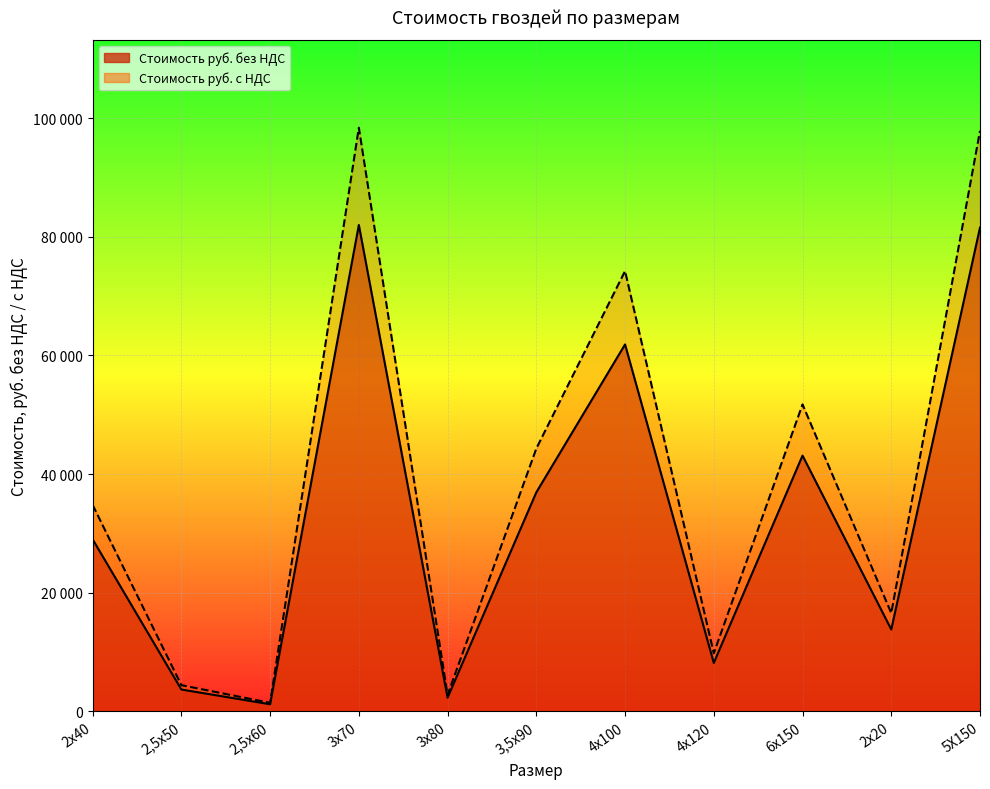

Where is the first local minimum for Стоимость руб. без НДС?

2,5х60